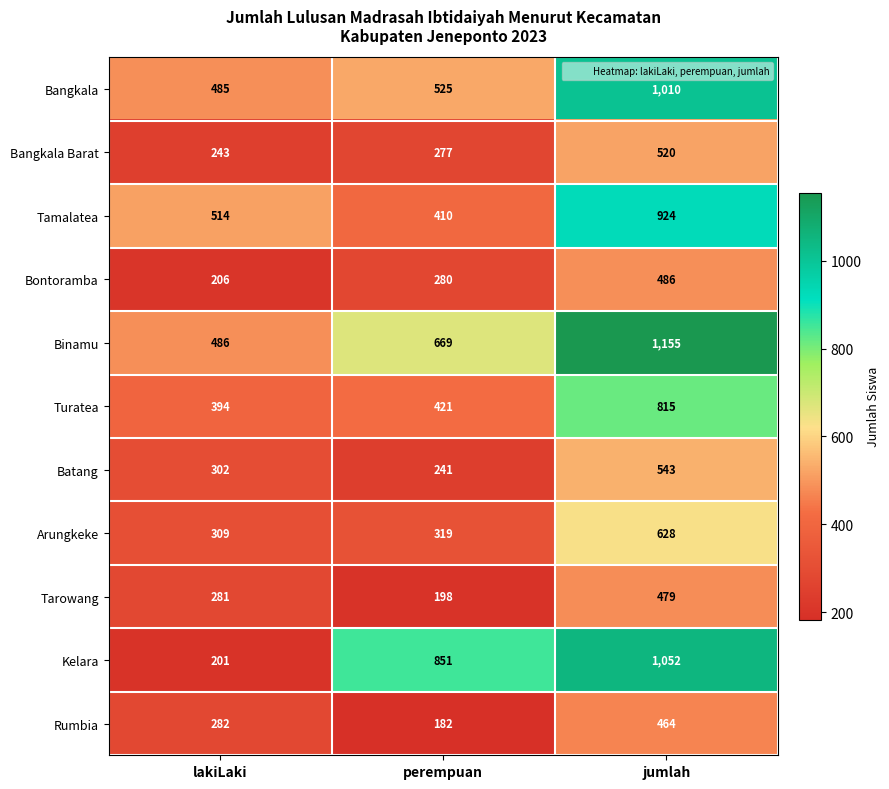

Where is Arungkeke nearest to the value 468?

perempuan